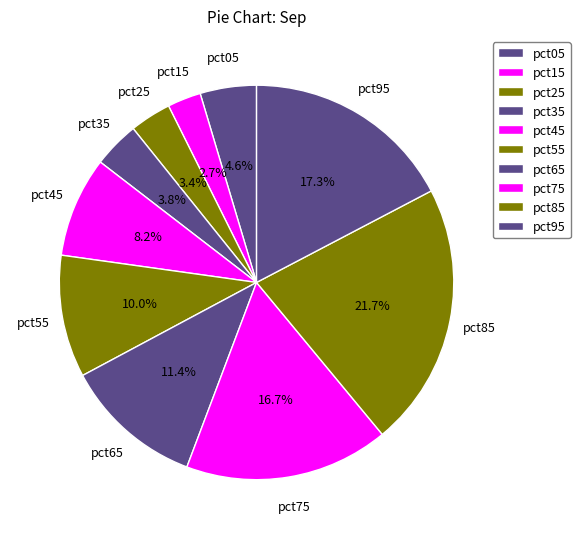

Count the number of slices in the pie.

10